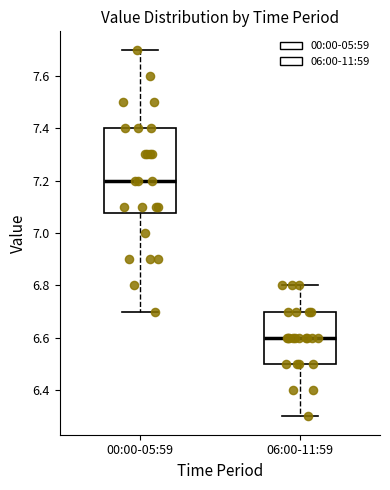

Where is the upper edge of the box for 00:00-05:59 on the y-axis? The values are not printed on the chart, so give them approximately, as read against the axis.

7.40